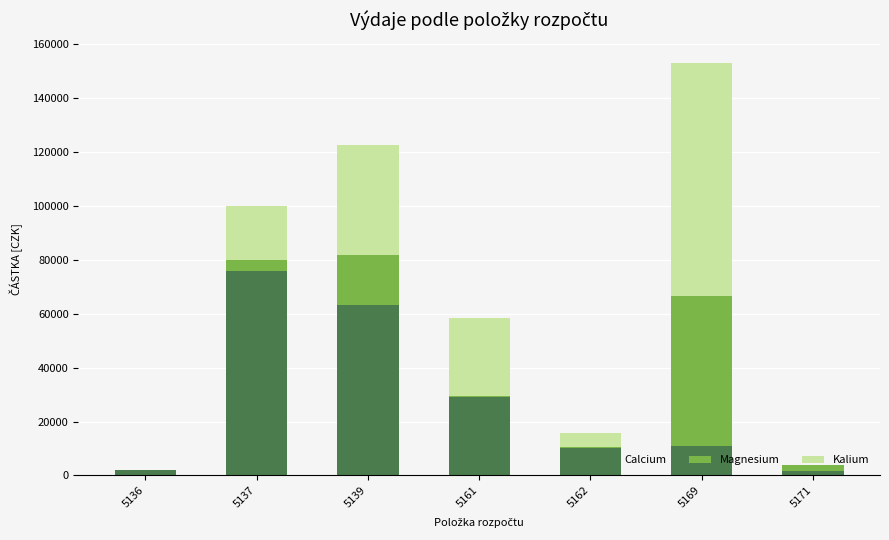

Are the bars grouped side by side (vs. stacked)?

No